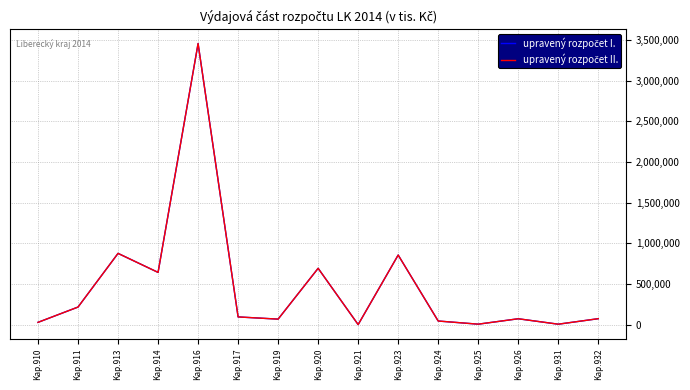

Is this an area chart (filled region under the line)?

No